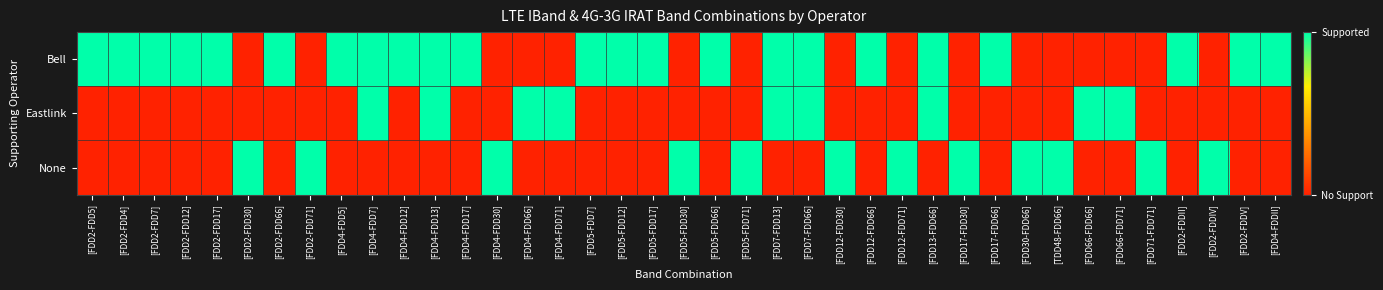

At how many categories does at least one series exceed 0?

39